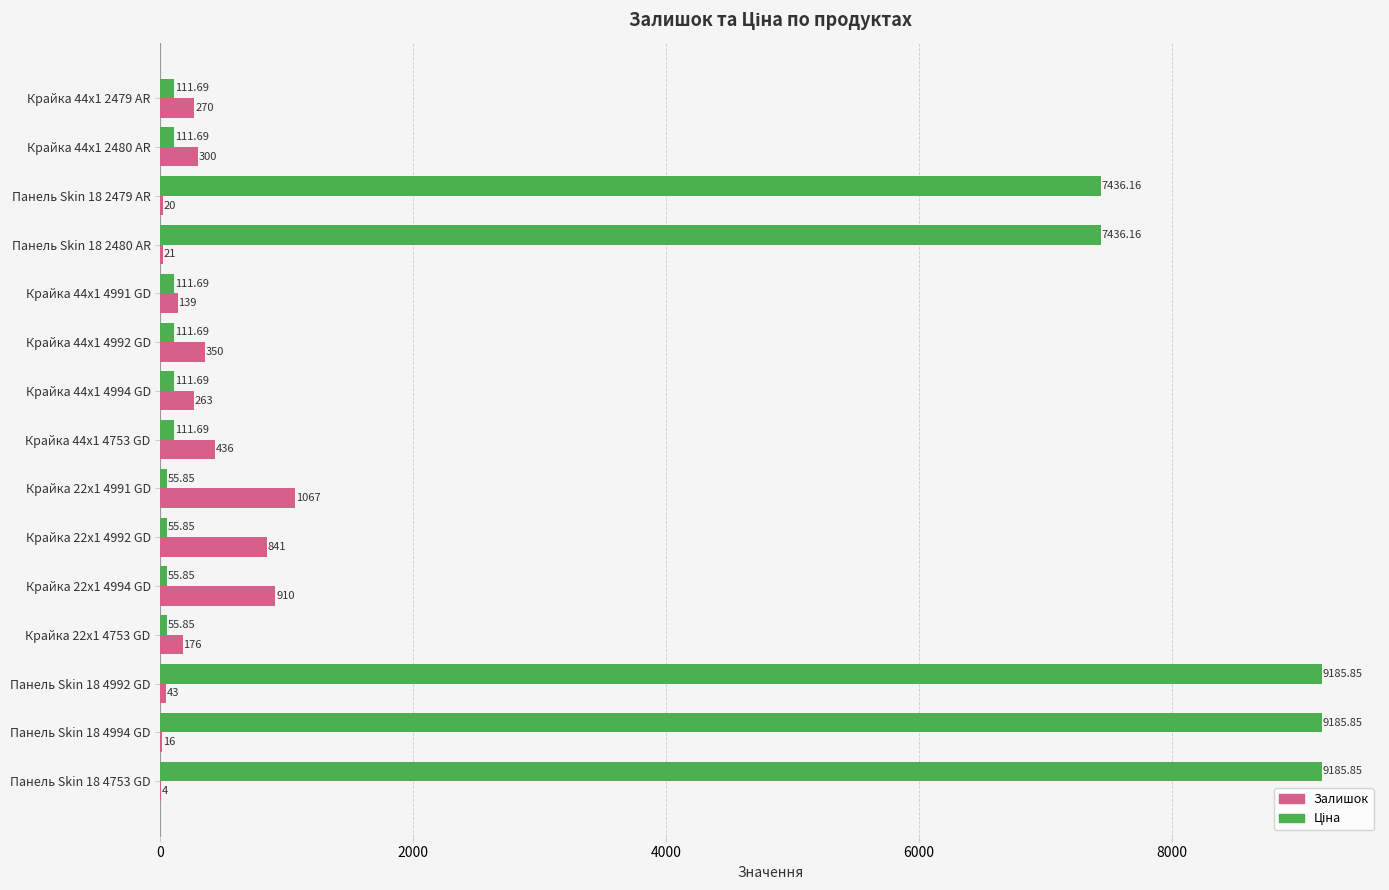

What is the sum of all Залишок values?

4856.0